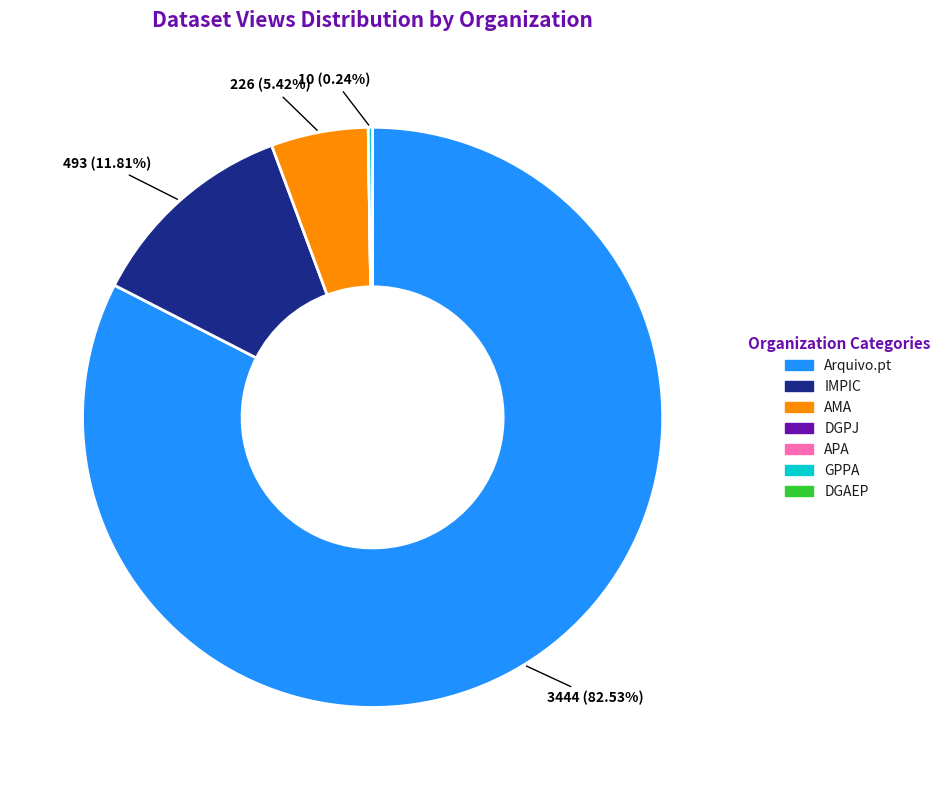

Which has a higher value, IMPIC or AMA?

IMPIC